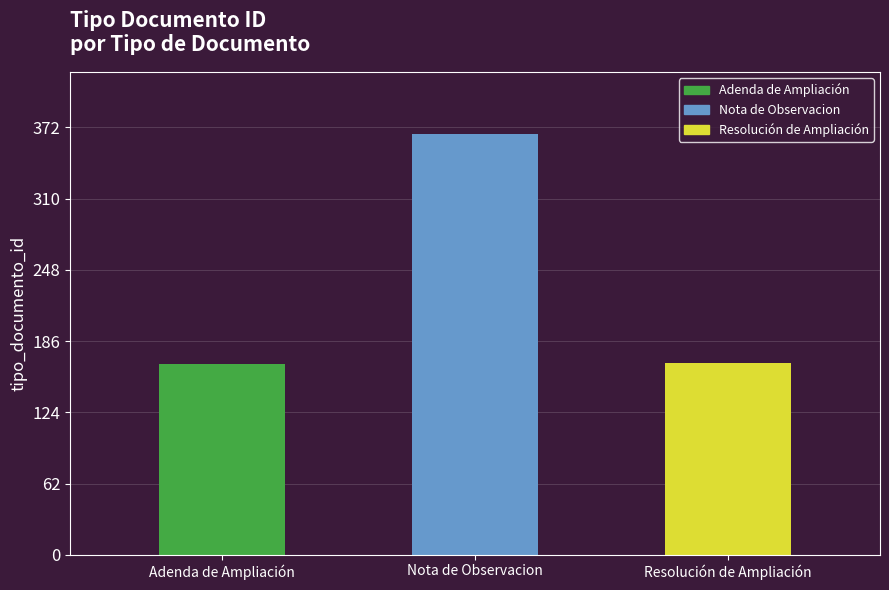

Rank the categories by value from lowest to highest.

Adenda de Ampliación, Resolución de Ampliación, Nota de Observacion